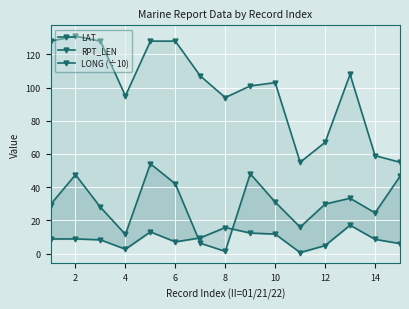

What is the average value of the LONG (÷10) series?

9.0